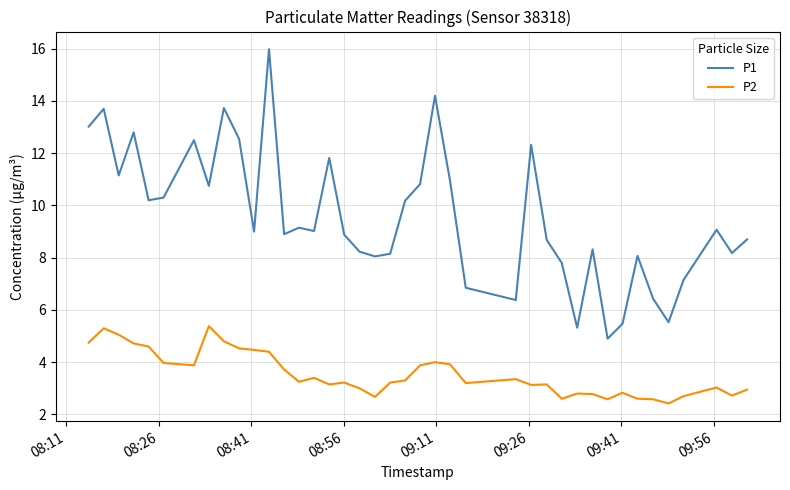

True or false: P2 and P1 intersect in this chart.

False